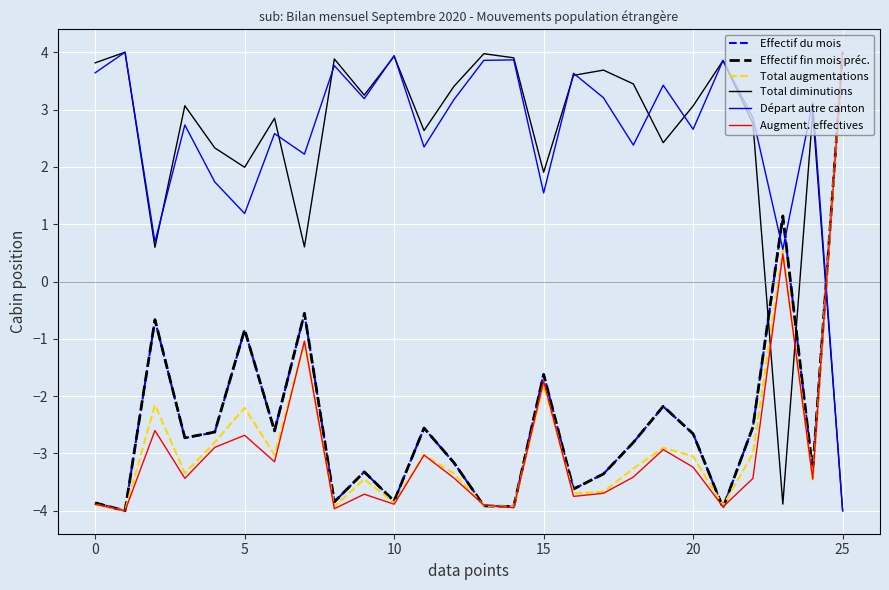

How many intersections are there between Augment. effectives and Total diminutions?

3